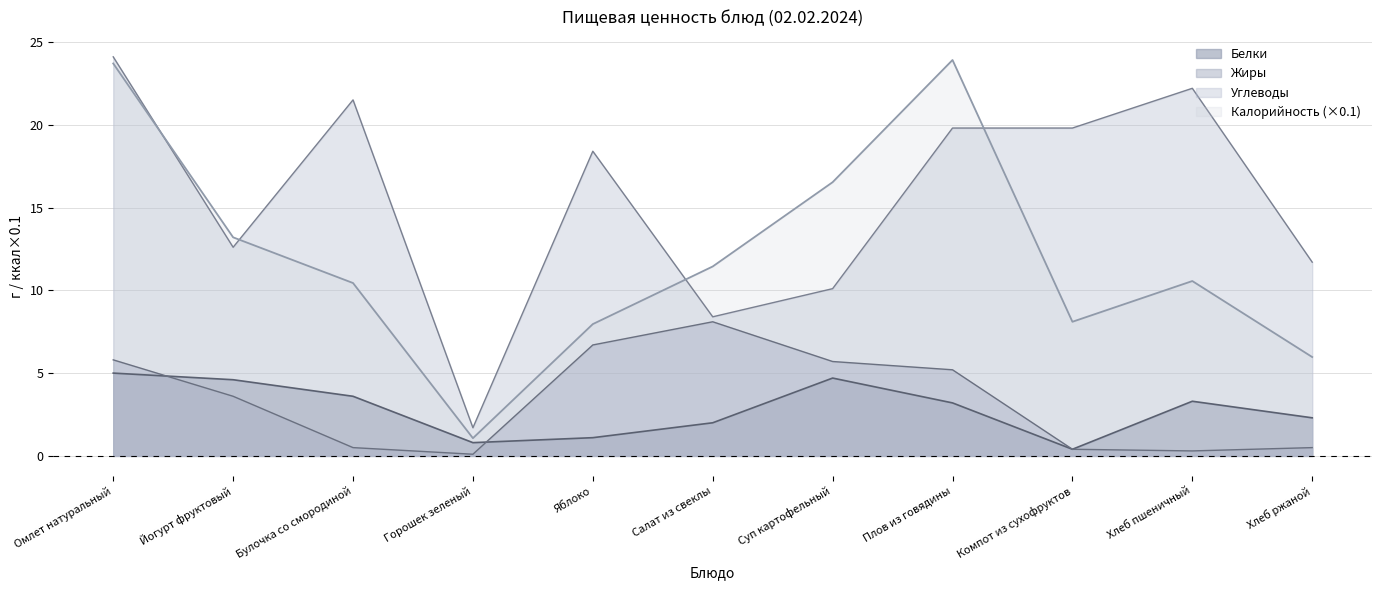

At which category does Калорийность reach its first local peak?

Плов из говядины